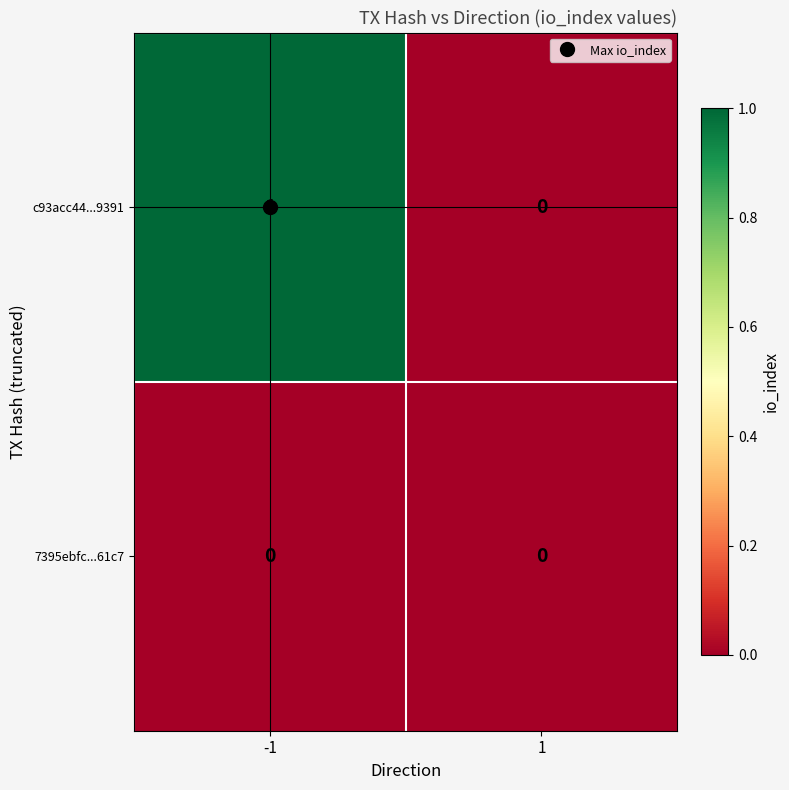

Is it true that 7395ebfc...61c7 equals 0 at -1?

True